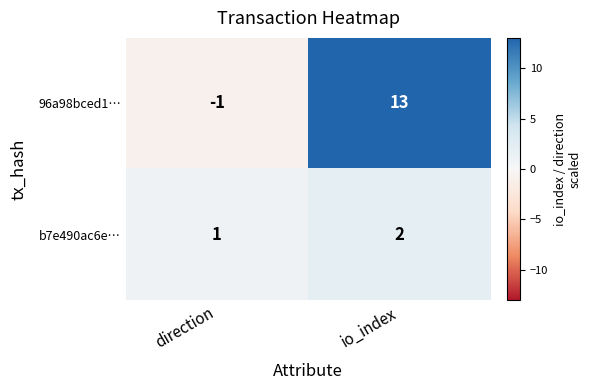

Is it true that 96a98bced1… equals 23 at io_index?

False